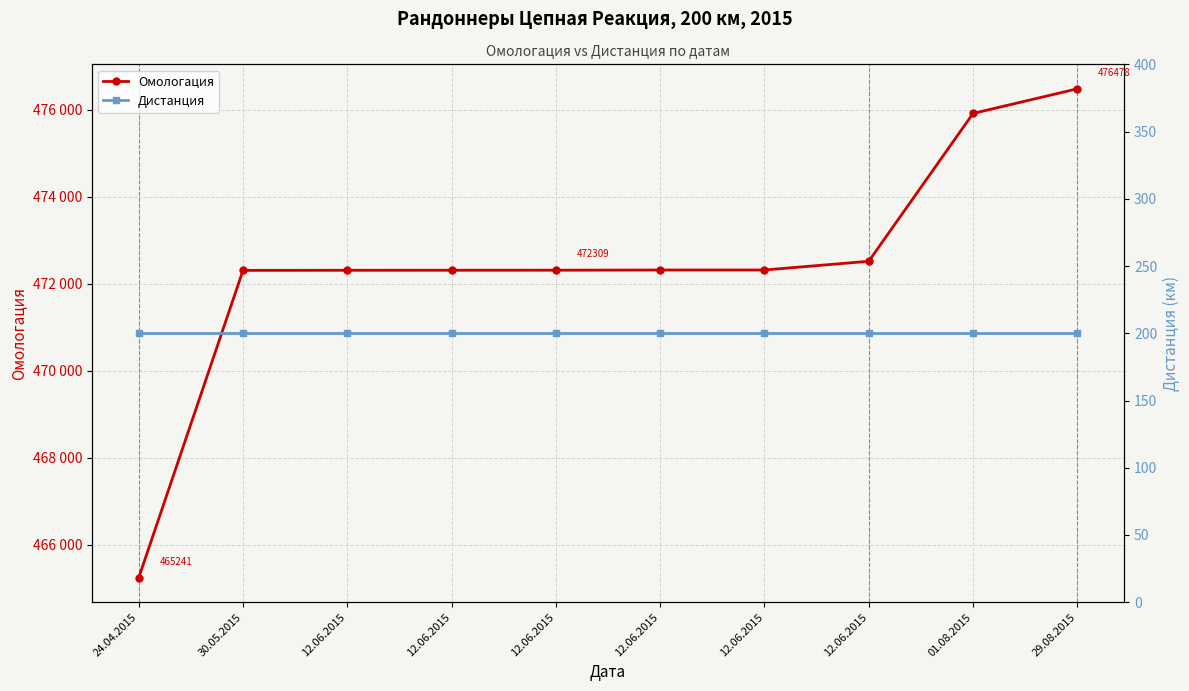

The Дистанция series shows 200 at 01.08.2015. True or false?

True